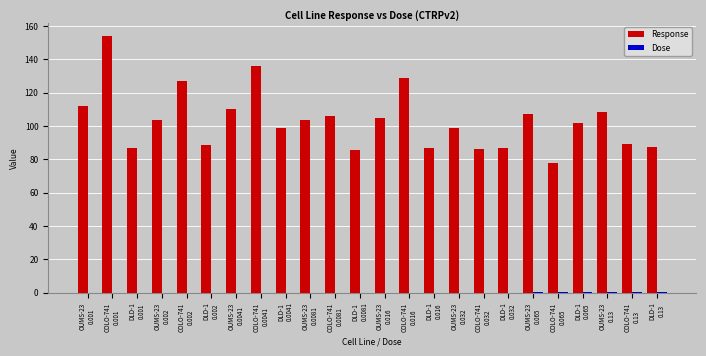

Which series has the largest total across all categories?

Response